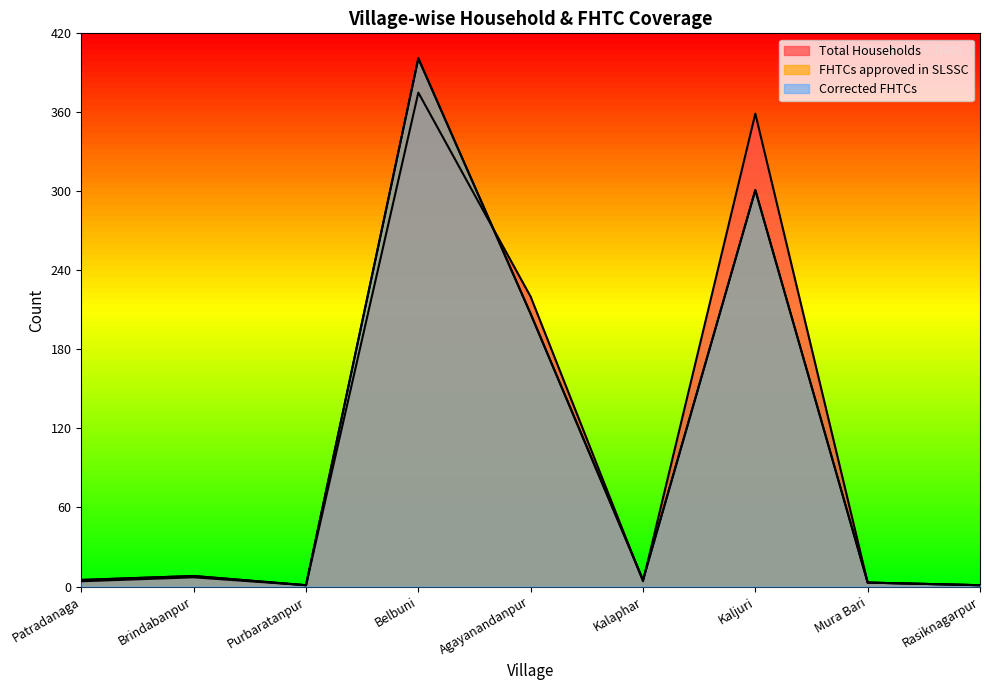

At which category does the chart reach its peak across all series?

Belbuni